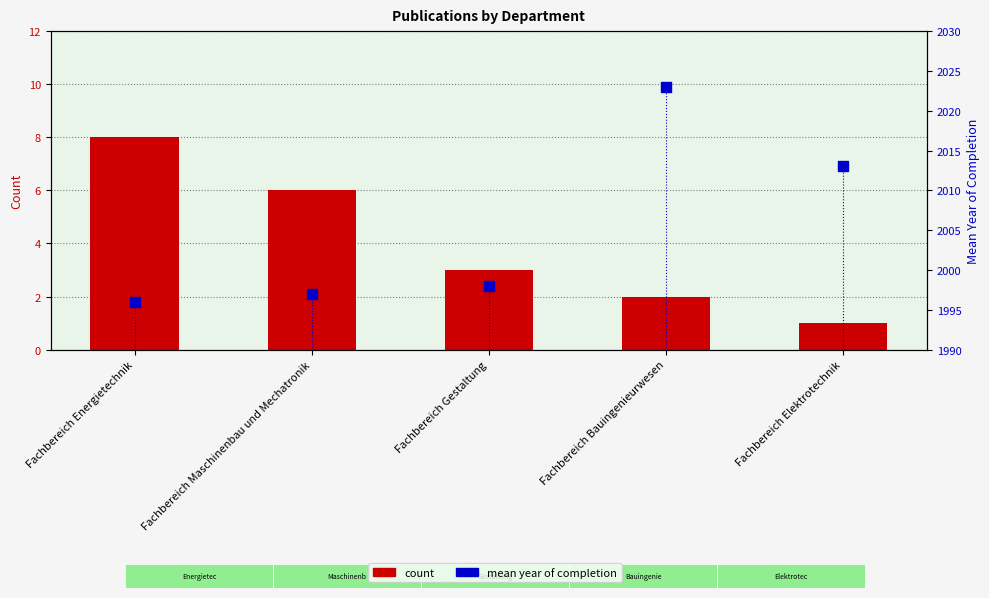

At how many categories does at least one series exceed 1167?

5